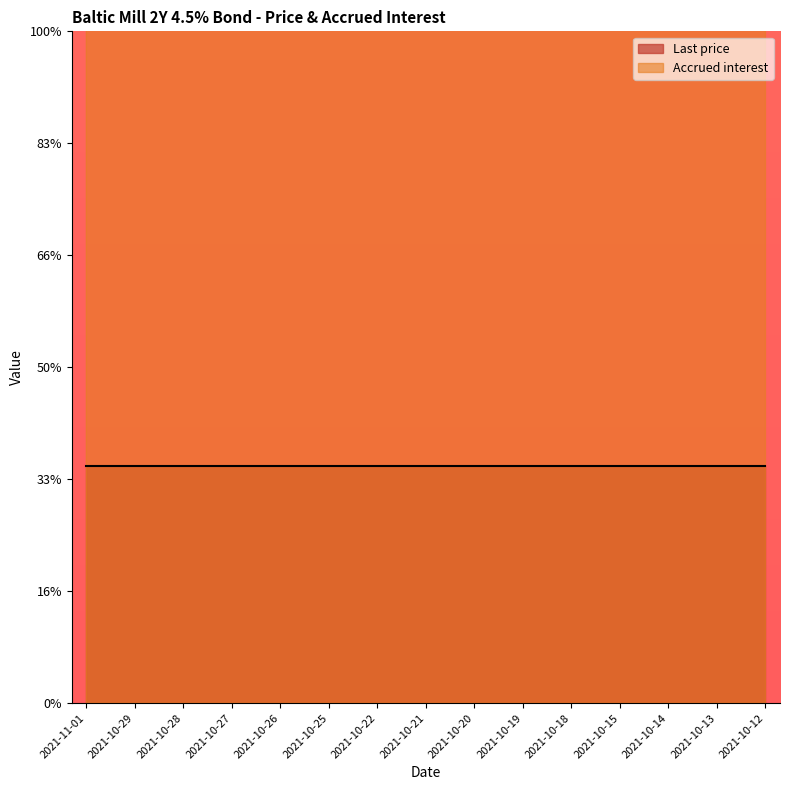

What position from the left is 2021-10-12?

15